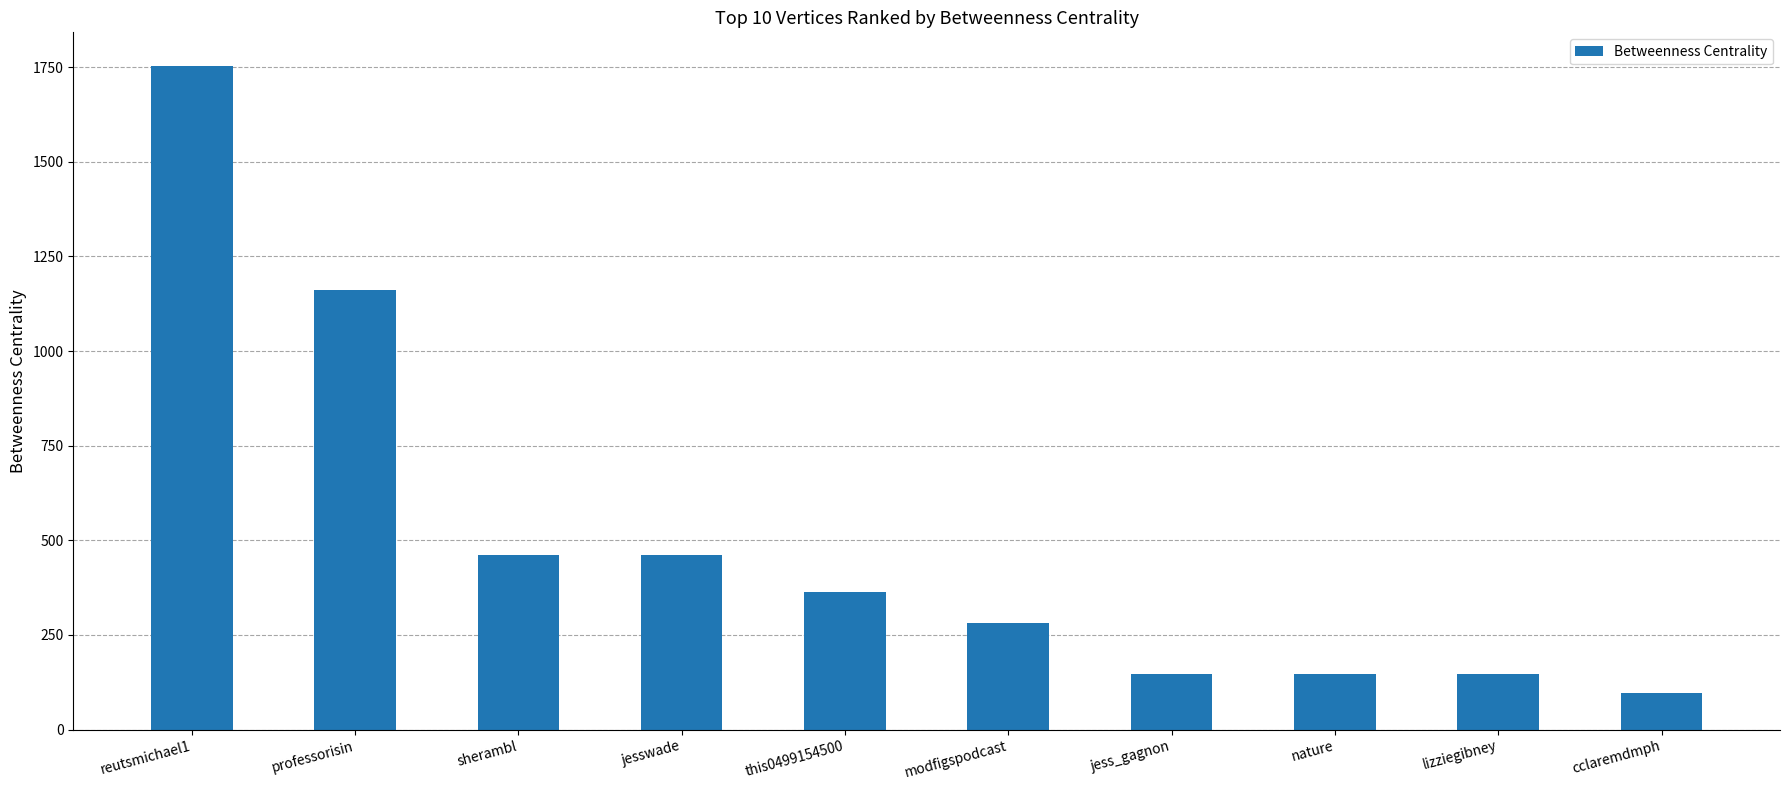

How many distinct data groups are displayed?

1